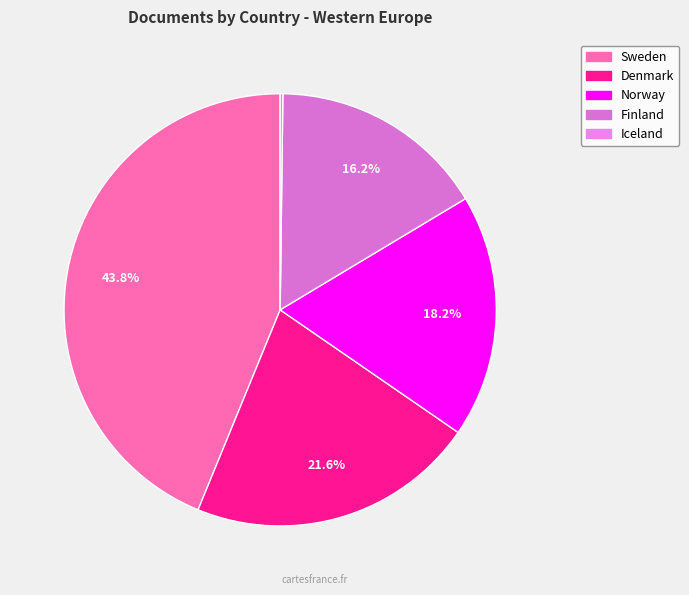

Which category has the biggest portion of the pie?

Sweden